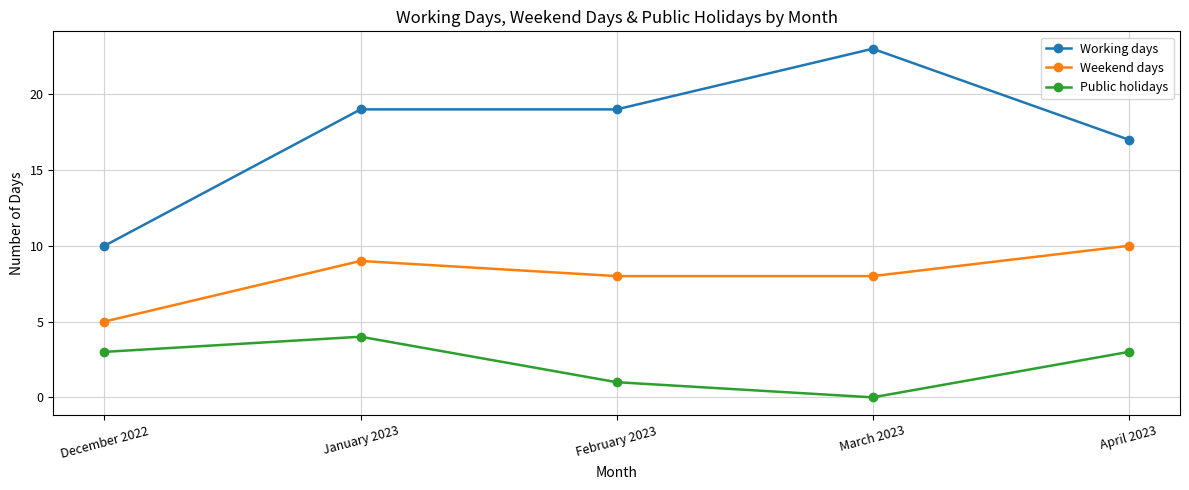

What is the sum of all Public holidays values?

11